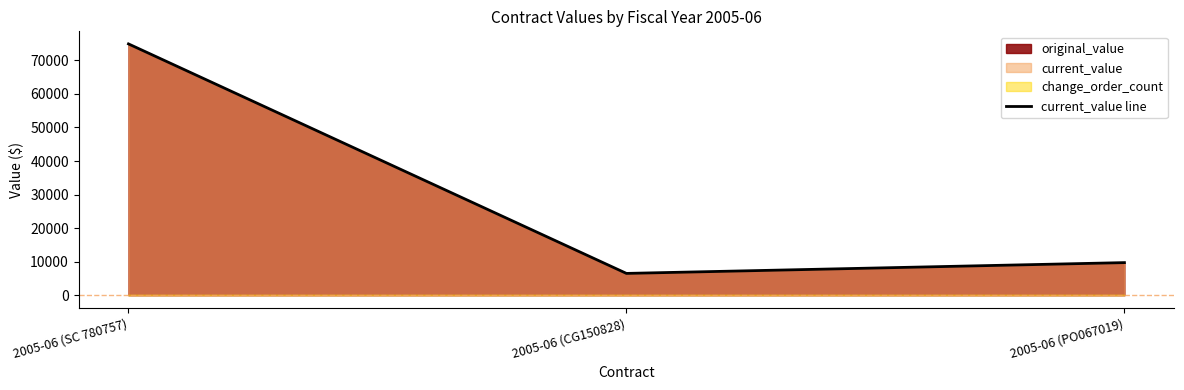

How many values exceed 9717?

2